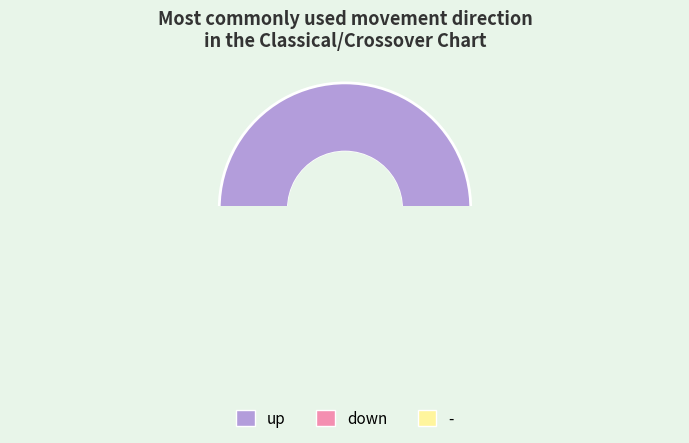

Is there any slice that represents more than half of the pie?

Yes